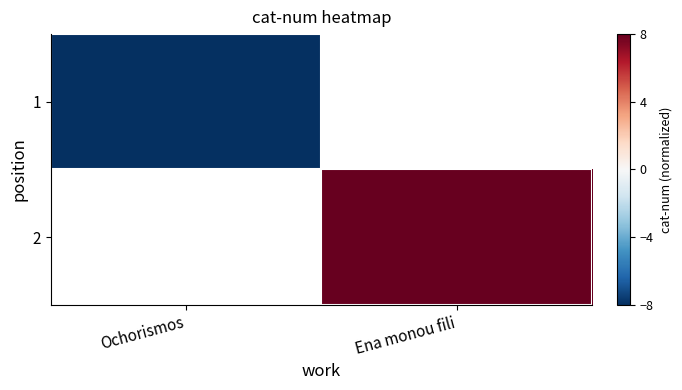

How many distinct data groups are displayed?

2